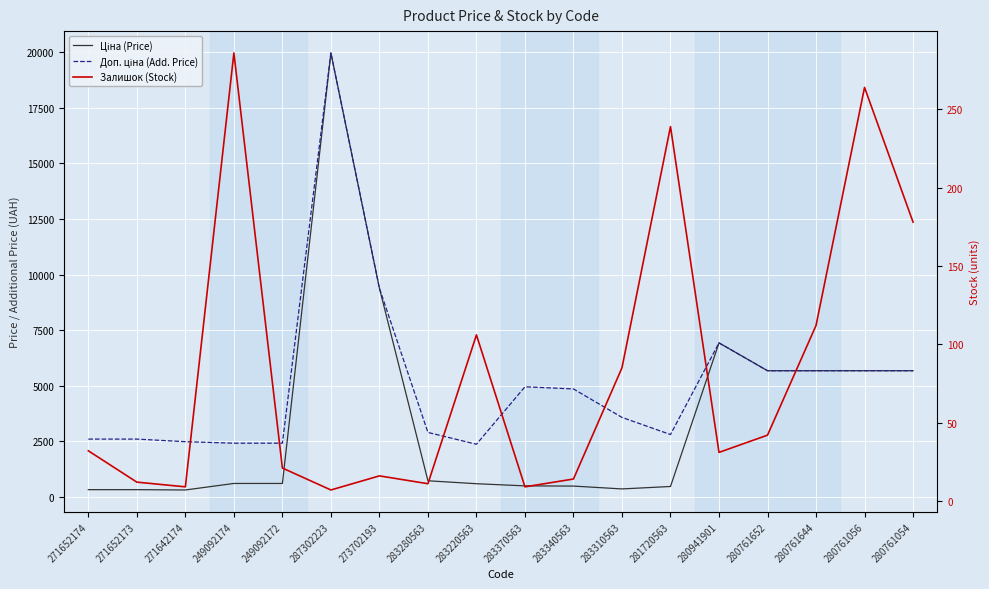

What is the label of the 16th point from the left?

280761644